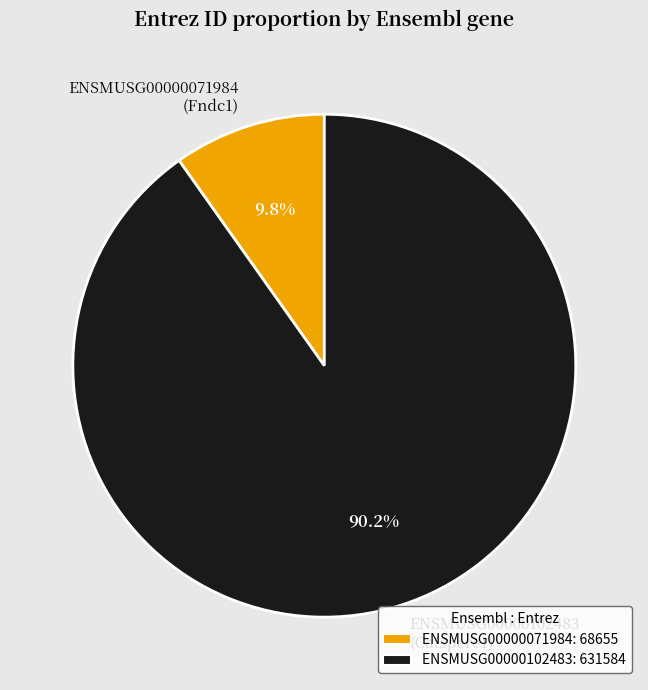

What is the total percentage of ENSMUSG00000071984 (Fndc1) and ENSMUSG00000102483 (Catspere1)?

100.0%